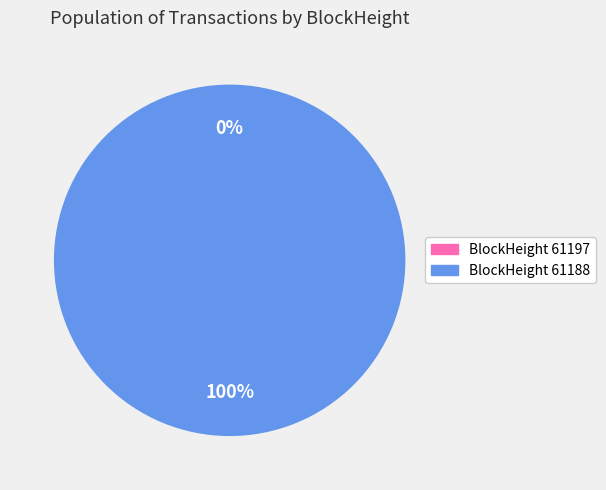

Is it true that 61188 is 100% of the pie?

True